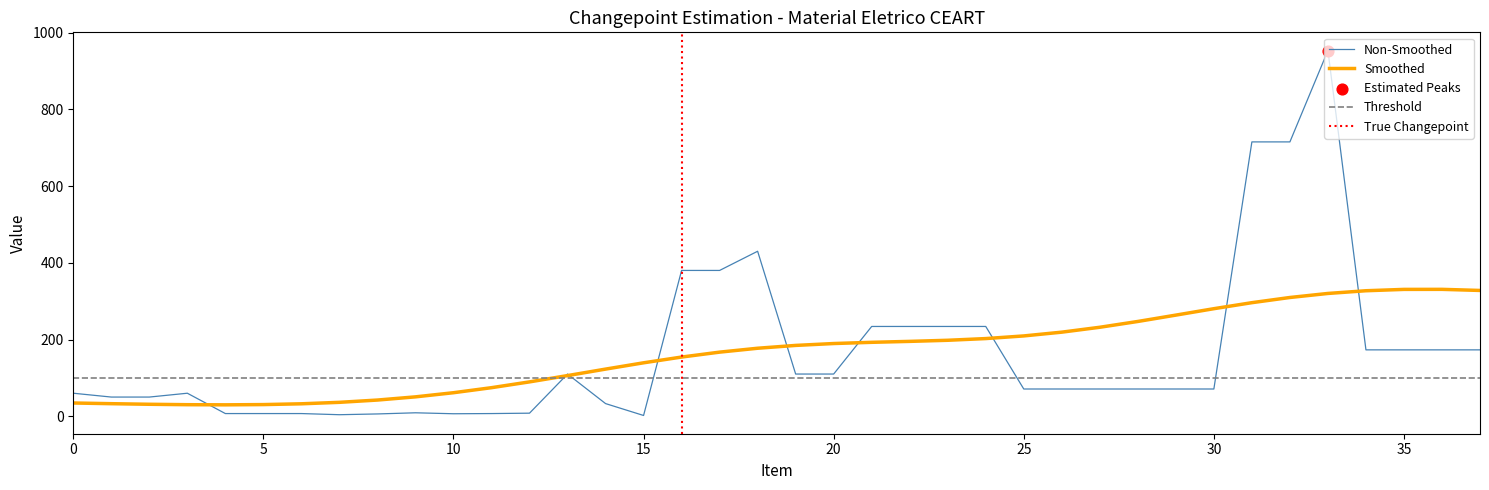

What is the highest value of the Smoothed series?

330.7